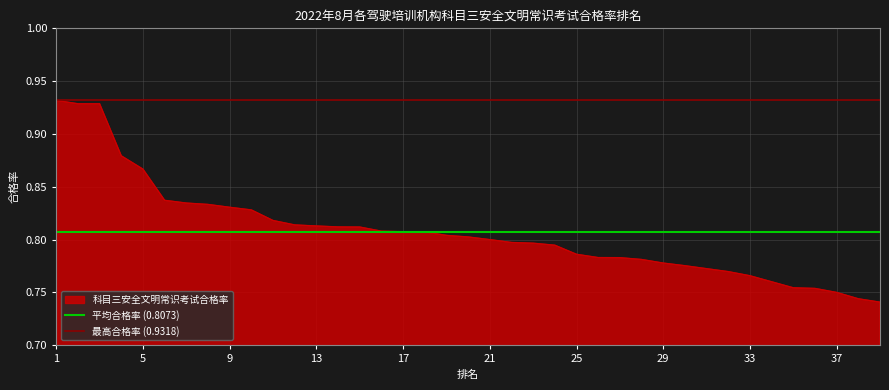

The 科目三安全文明常识考试合格率 series shows 0.4 at 37. True or false?

False